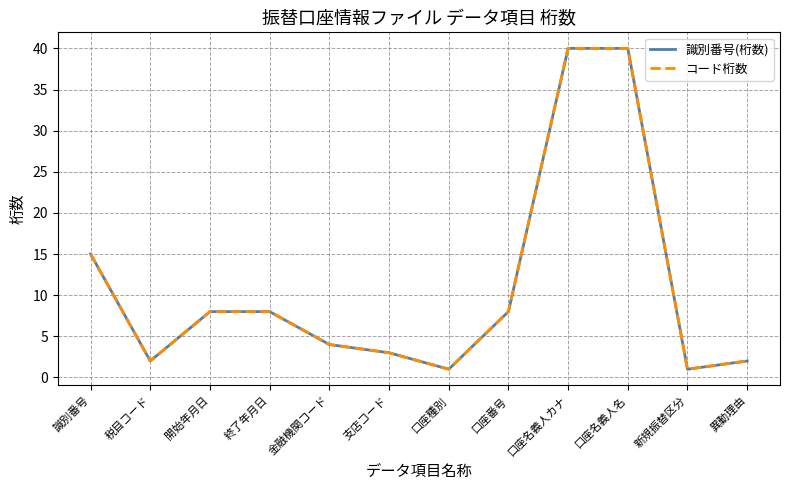

What is the label of the 5th point from the right?

口座番号